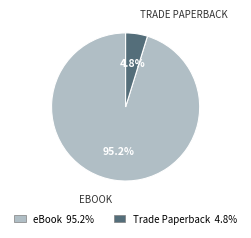

What percentage is the Trade Paperback slice, to the nearest percent?

5%